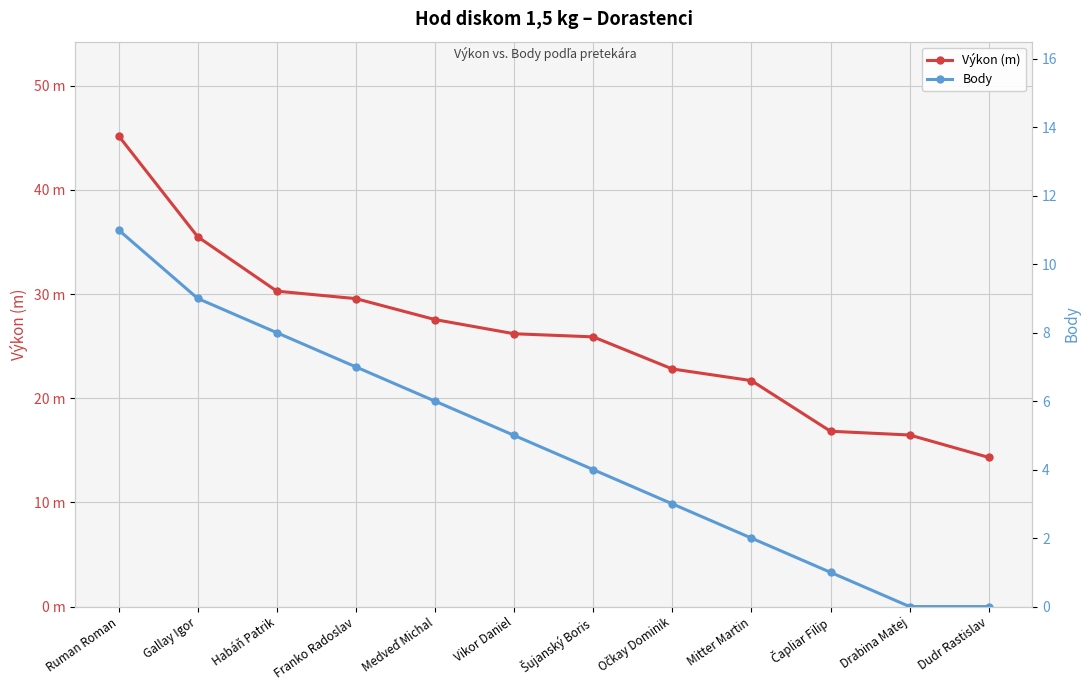

The Body series shows 4.7 at Očkay Dominik. True or false?

False